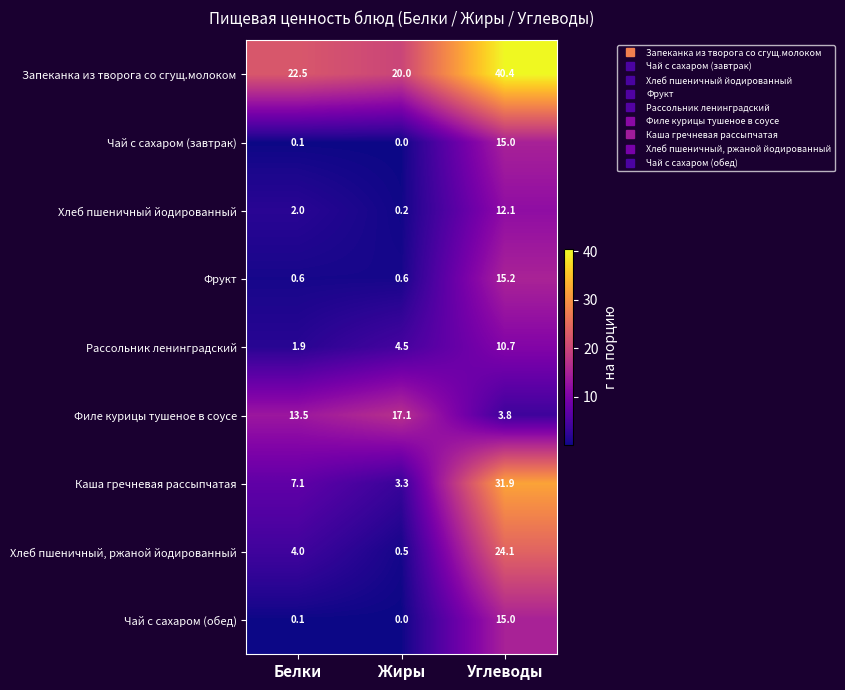

How many distinct data groups are displayed?

9